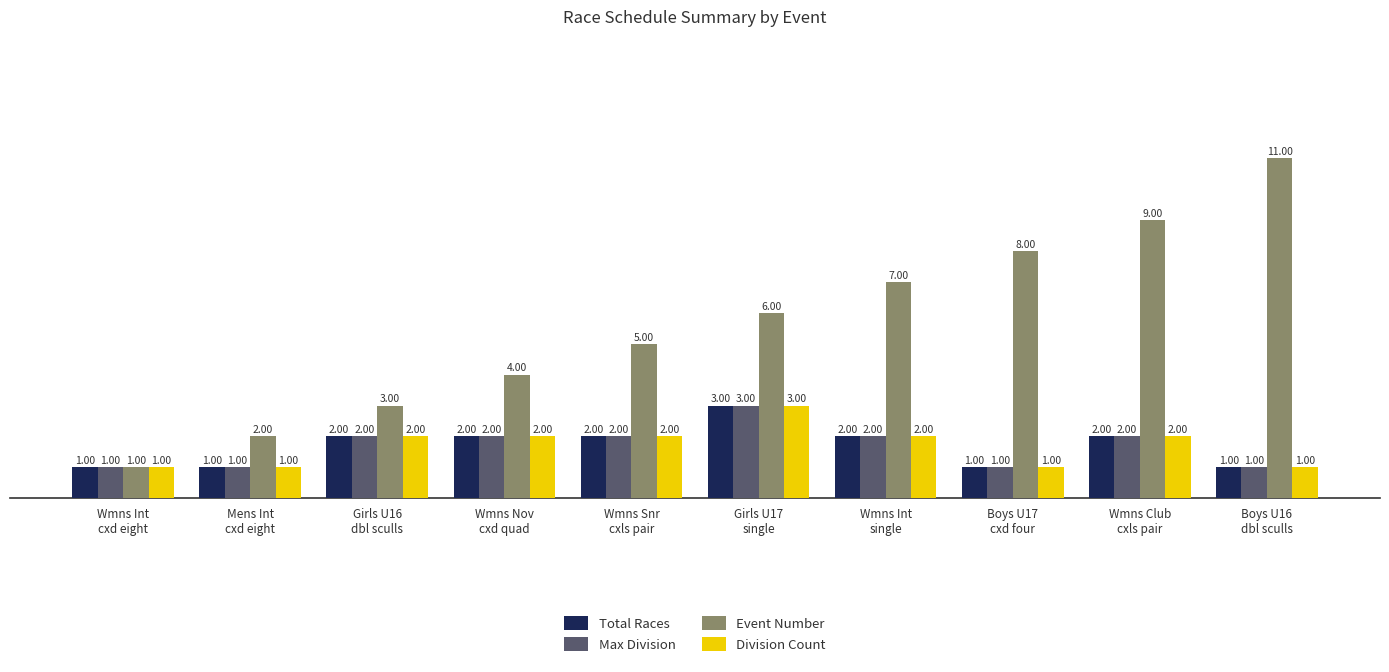

How many values in the Total Races series are below 2?

4